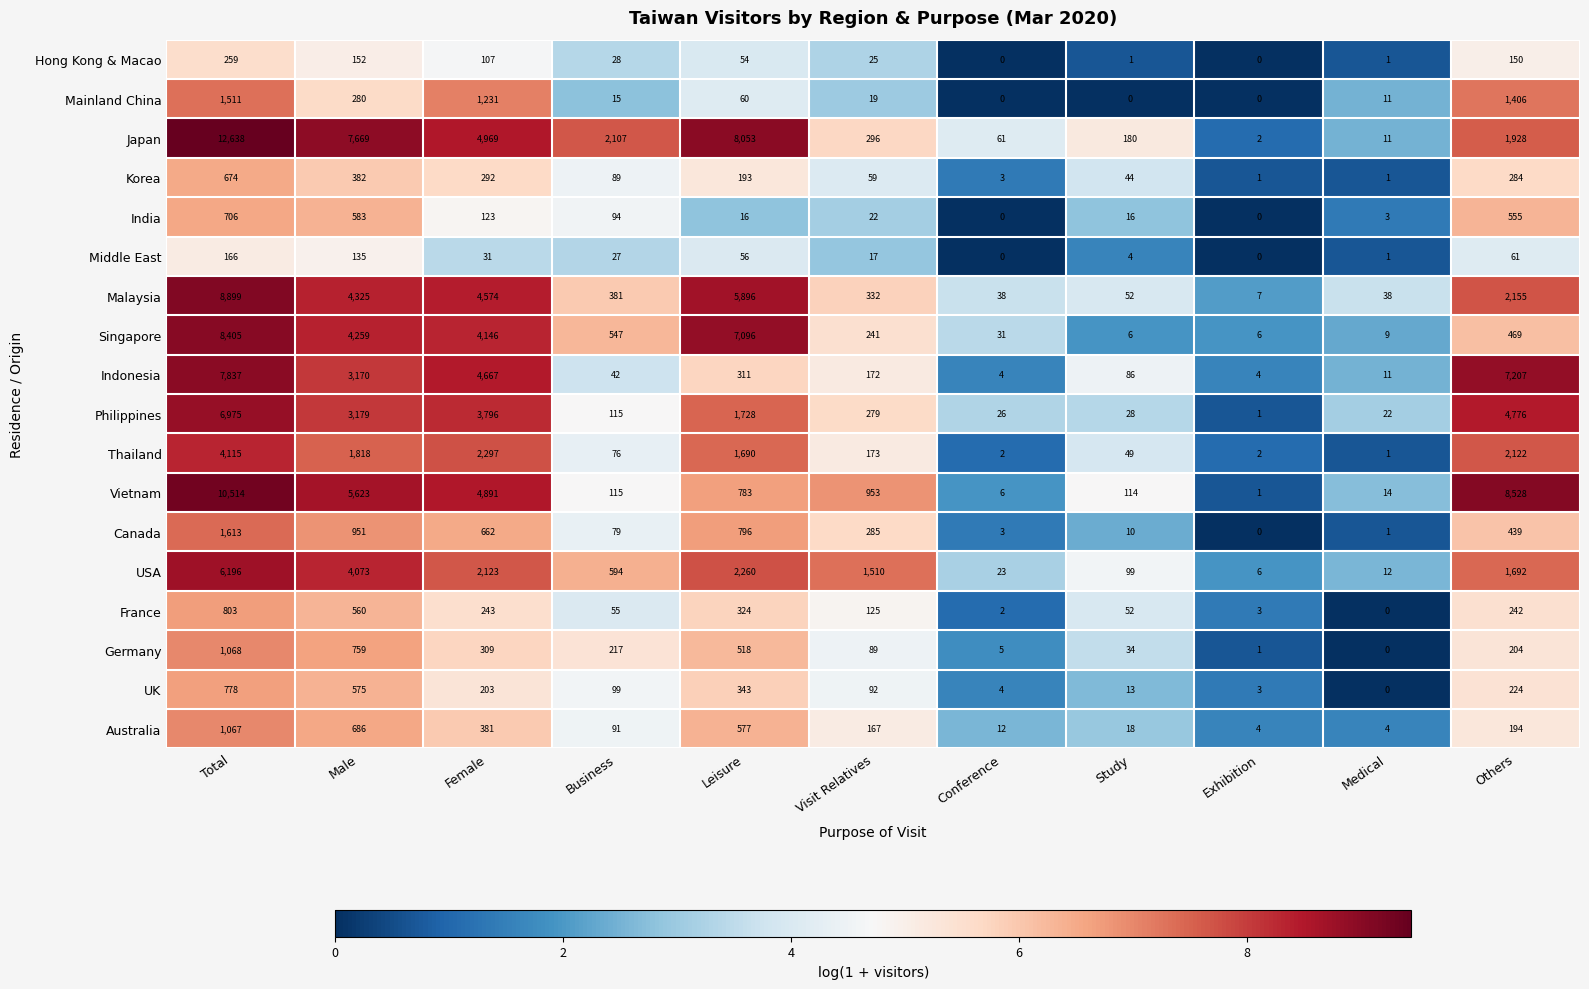

Rank the series at Total from lowest to highest value.

Middle East, Hong Kong & Macao, Korea, India, UK, France, Australia, Germany, Mainland China, Canada, Thailand, USA, Philippines, Indonesia, Singapore, Malaysia, Vietnam, Japan